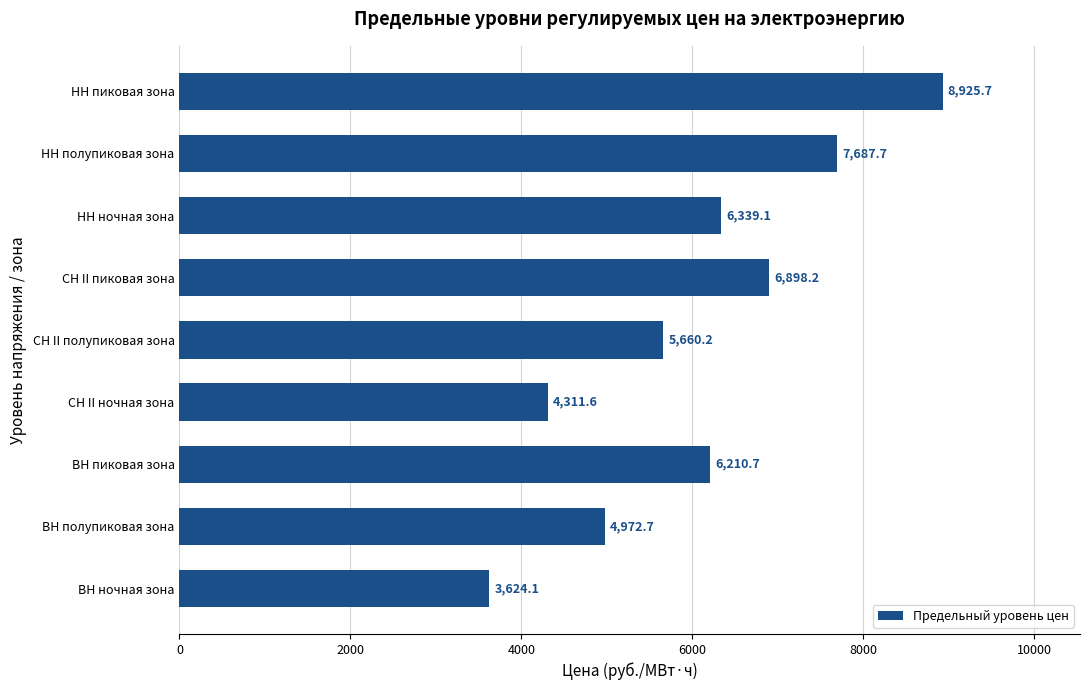

Which category has the highest value across all series?

НН пиковая зона